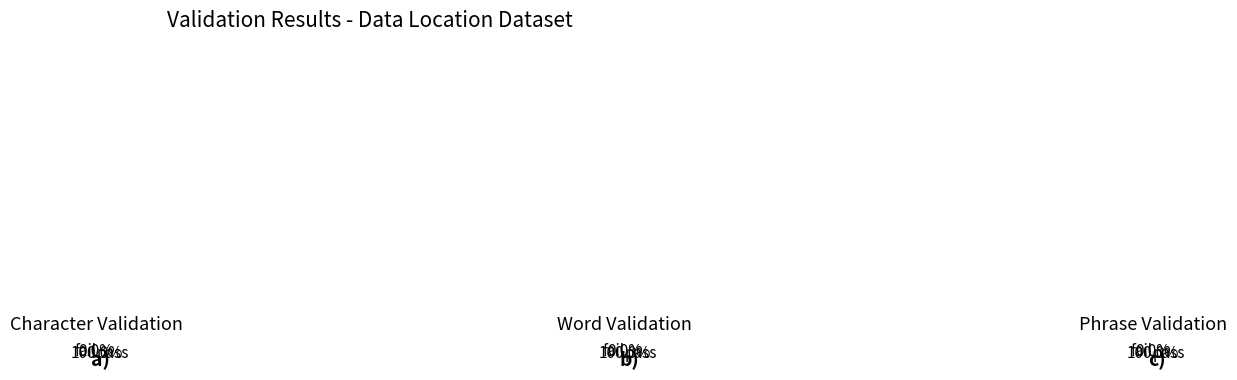

Is it true that yNg0Dn0mGsY%3D is 58% of the pie?

False